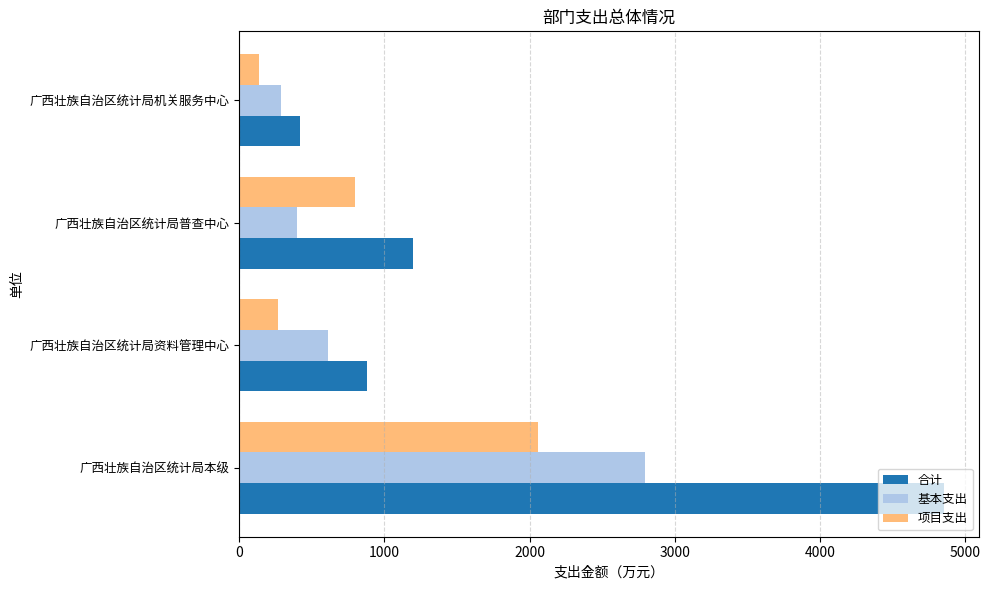

Which category has the lowest value in the 项目支出 series?

广西壮族自治区统计局机关服务中心